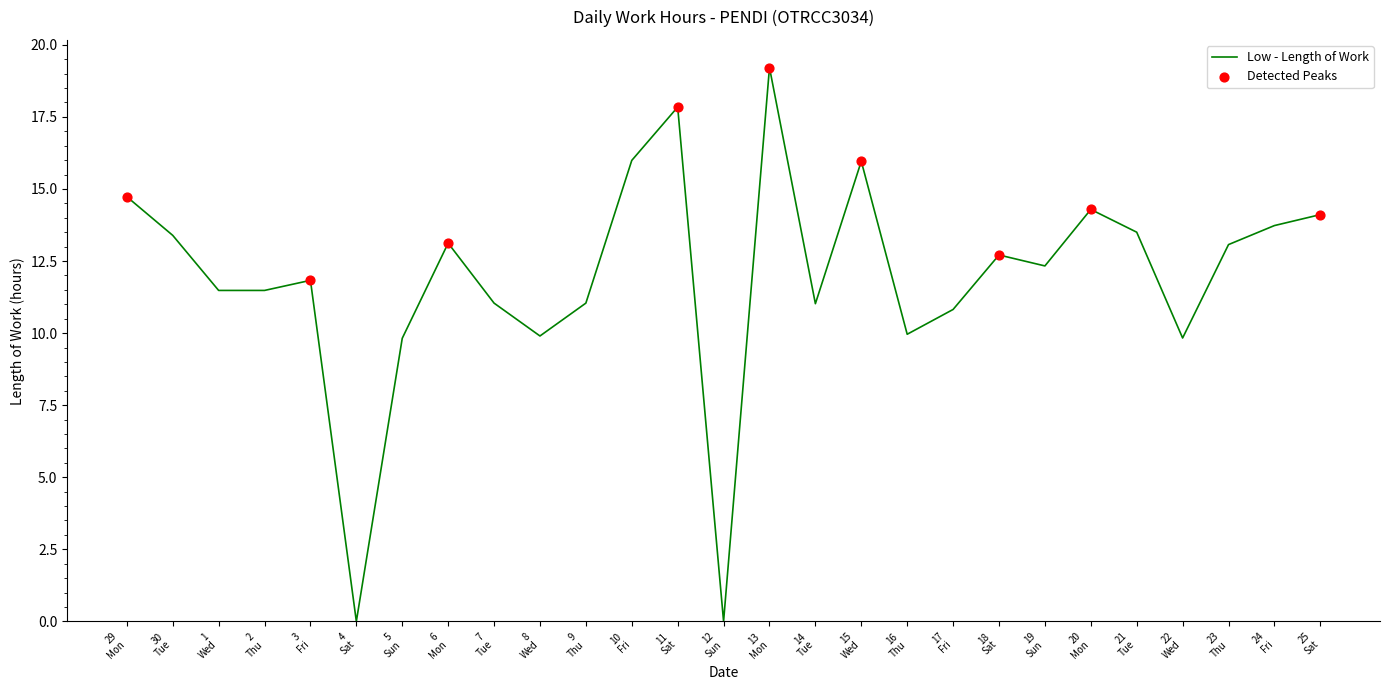

What is the difference between the maximum and minimum values?

19.2